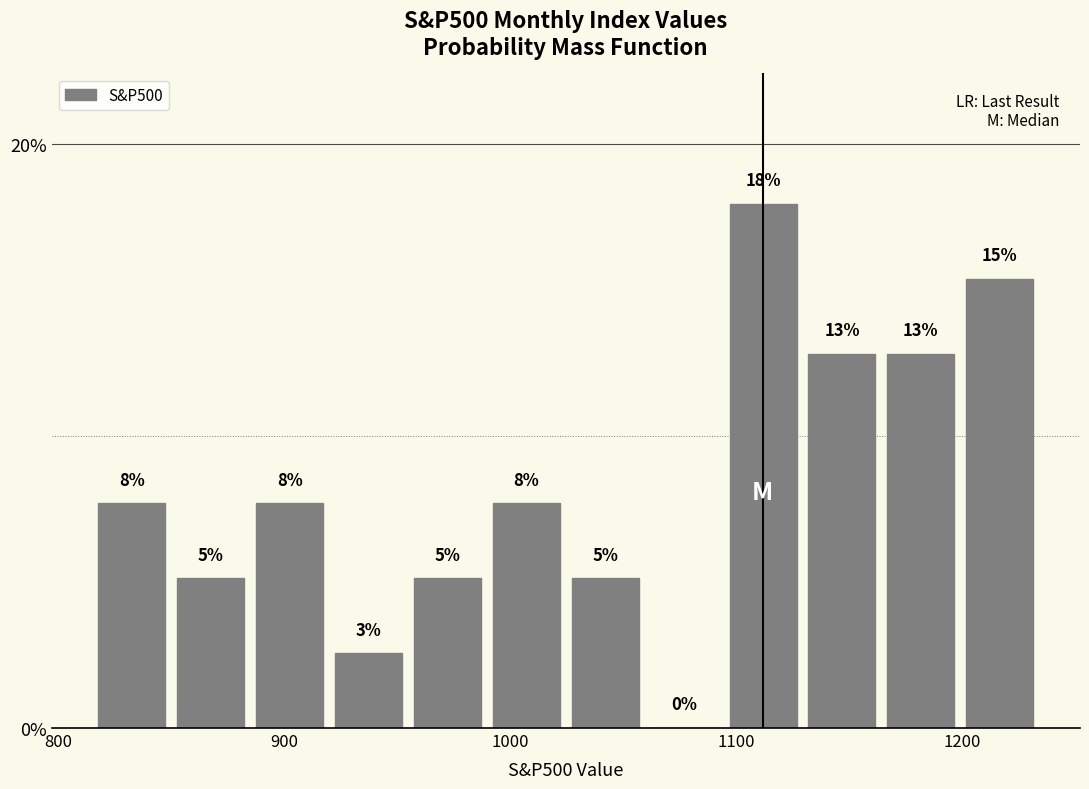

Read against the x-axis, roughly where is the centre of the tallest bar?

1110